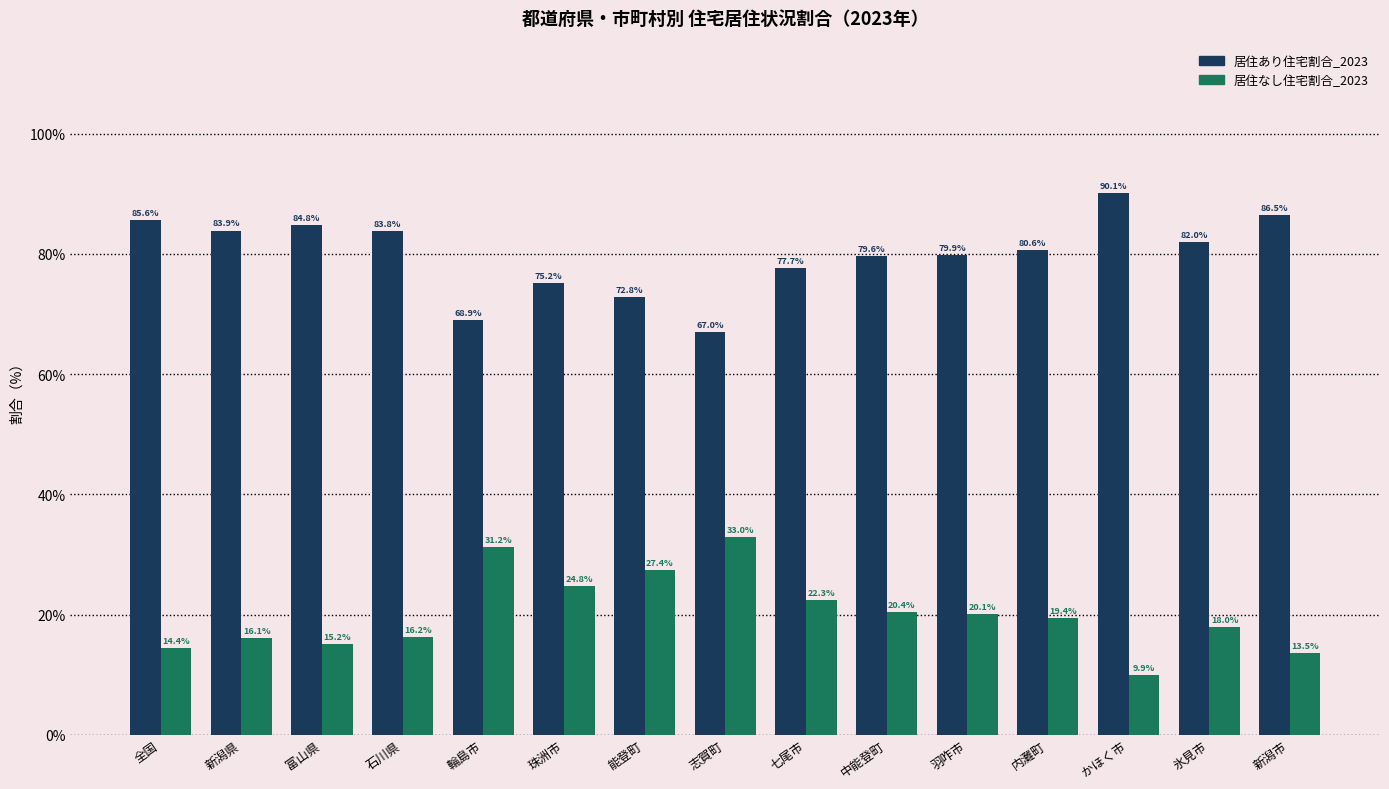

Reading left to right, extract all data points from this chart.

居住あり住宅割合_2023: 全国=85.6	新潟県=83.9	富山県=84.8	石川県=83.8	輪島市=68.9	珠洲市=75.2	能登町=72.8	志賀町=67.0	七尾市=77.7	中能登町=79.6	羽咋市=79.9	内灘町=80.6	かほく市=90.1	氷見市=82.0	新潟市=86.5
居住なし住宅割合_2023: 全国=14.4	新潟県=16.1	富山県=15.2	石川県=16.2	輪島市=31.2	珠洲市=24.8	能登町=27.4	志賀町=33.0	七尾市=22.3	中能登町=20.4	羽咋市=20.1	内灘町=19.4	かほく市=9.9	氷見市=18.0	新潟市=13.5